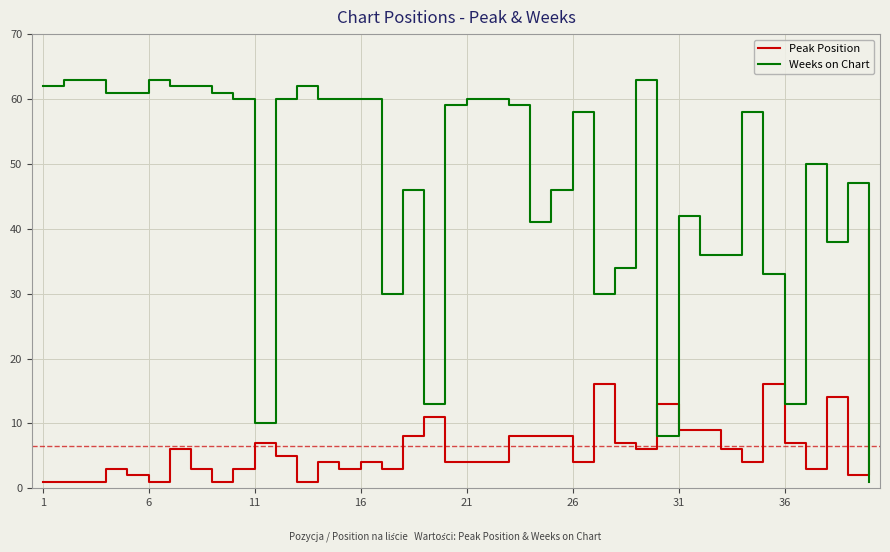

Which series has the largest total across all categories?

Weeks on Chart